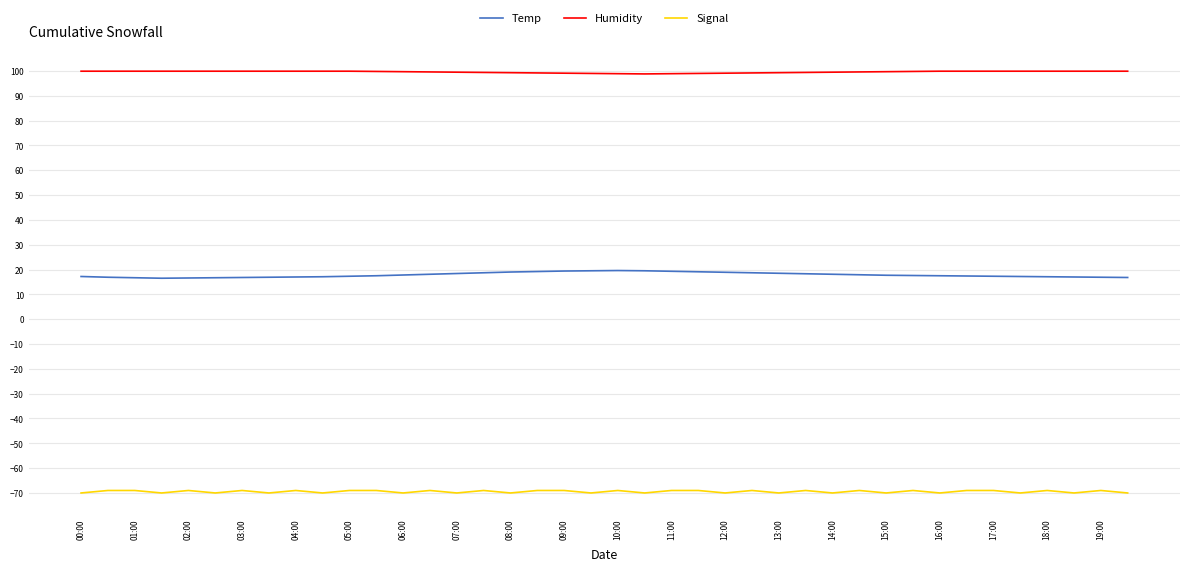

What is the greatest value displayed?

99.9